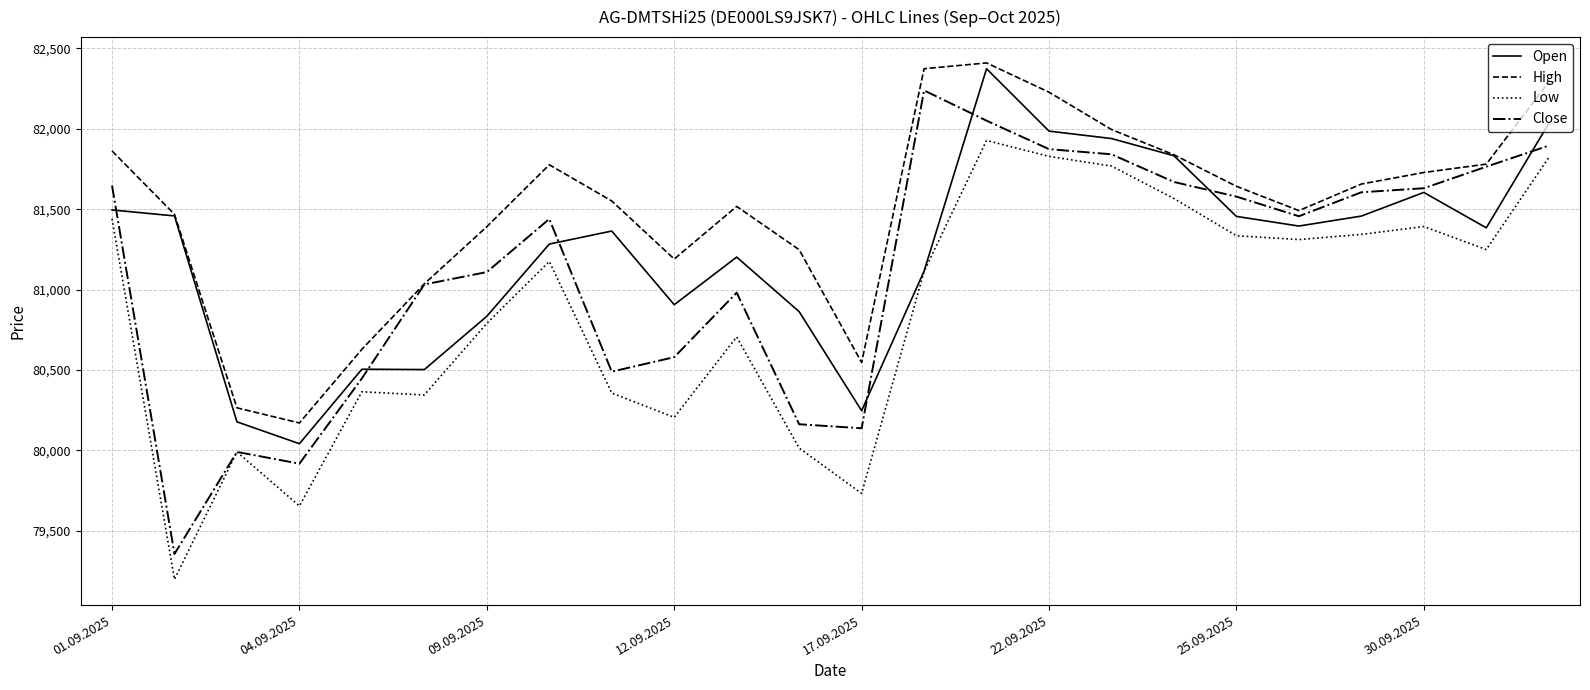

What is the difference between the second highest and minimum values in the High series?

2202